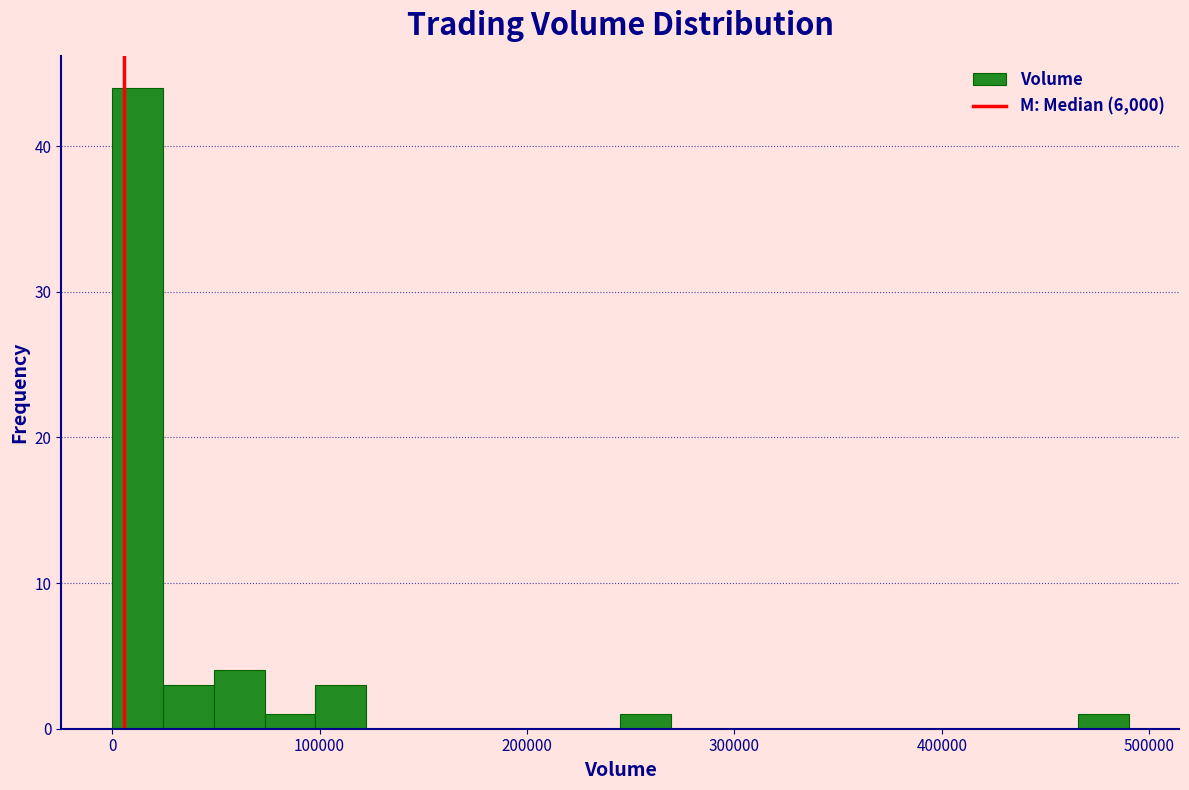

Read against the x-axis, roughly where is the centre of the tallest bar?

10000